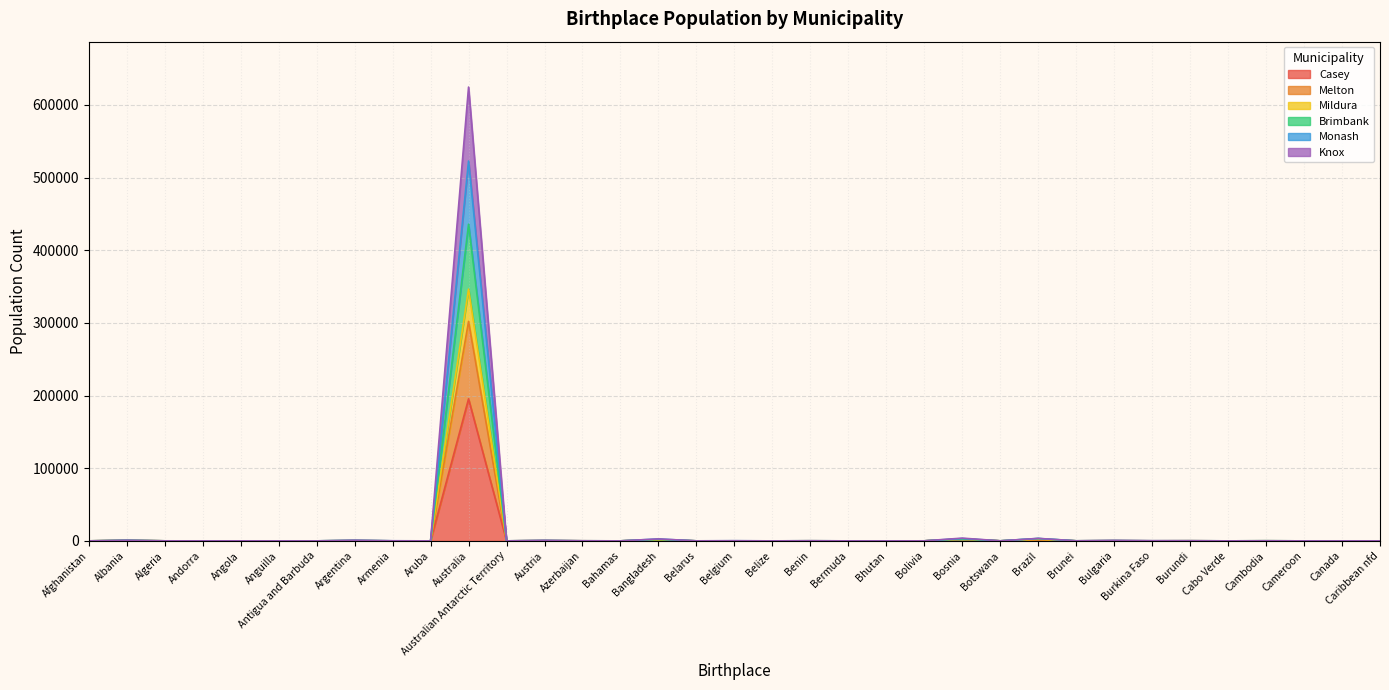

Count the number of categories in the chart.

35